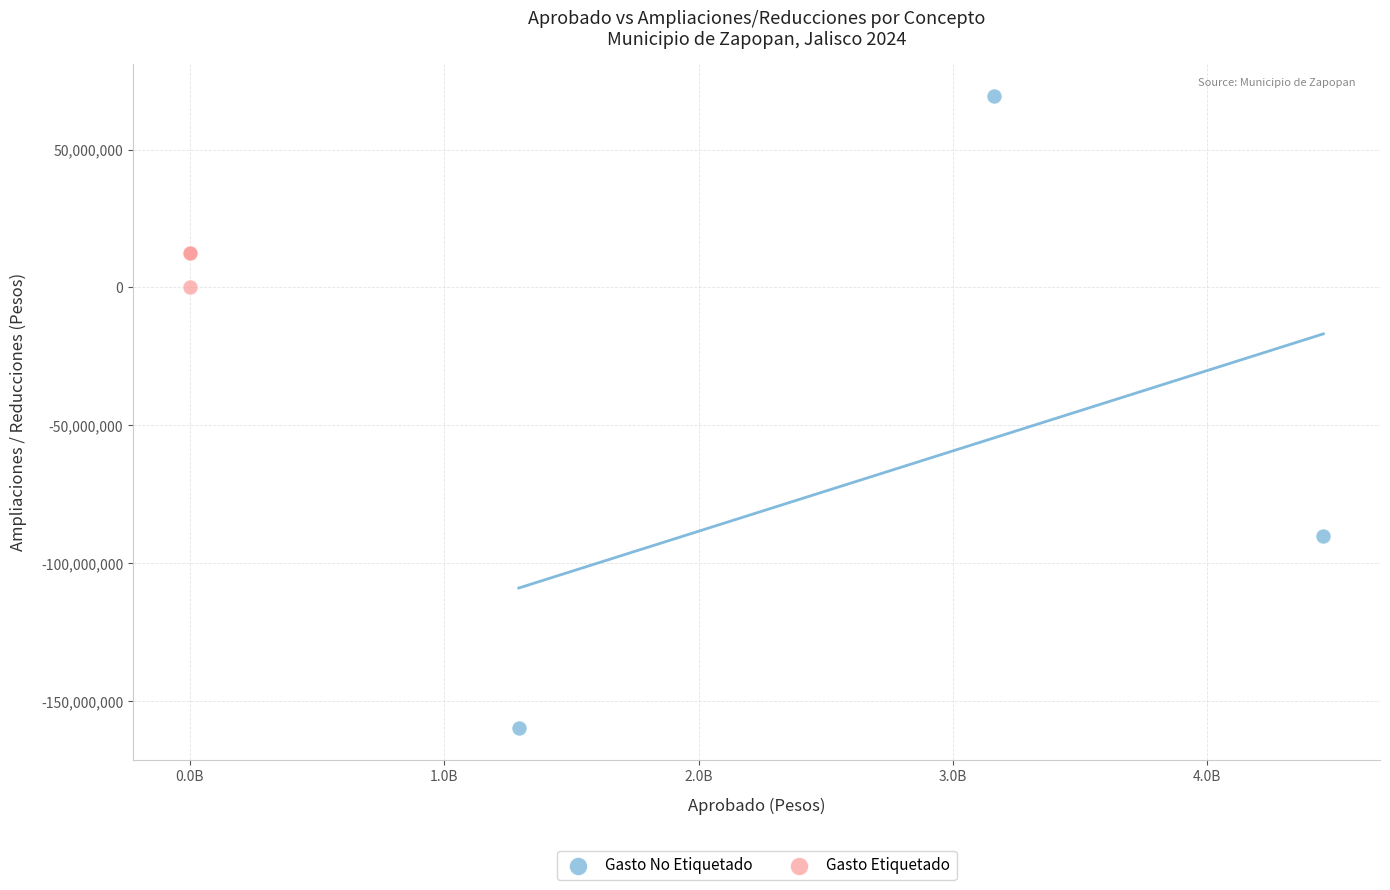

Which series reaches the maximum Y coordinate?

Gasto No Etiquetado